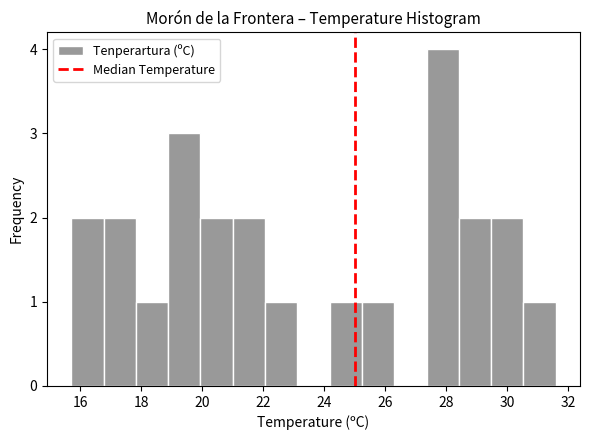

Reading left to right, list every bar in this chart as the range it spans on the x-axis followed by its height. Neither the bar edges nor the heights are printed on the chart, so give them approximately, as read against the axes.

15.70 to 16.76: 2
16.76 to 17.82: 2
17.82 to 18.88: 1
18.88 to 19.94: 3
19.94 to 21.00: 2
21.00 to 22.06: 2
22.06 to 23.12: 1
23.12 to 24.18: 0
24.18 to 25.24: 1
25.24 to 26.30: 1
26.30 to 27.36: 0
27.36 to 28.42: 4
28.42 to 29.48: 2
29.48 to 30.54: 2
30.54 to 31.60: 1